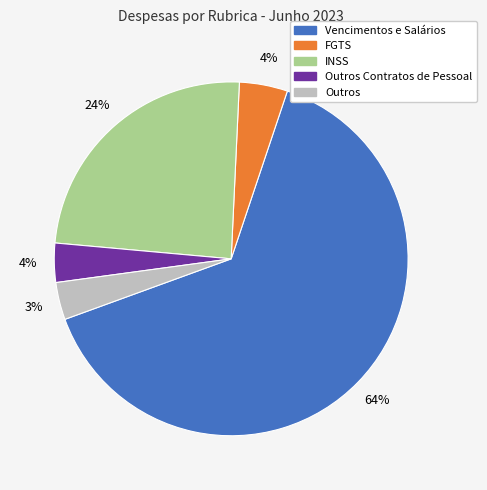

Is there any slice that represents more than half of the pie?

Yes